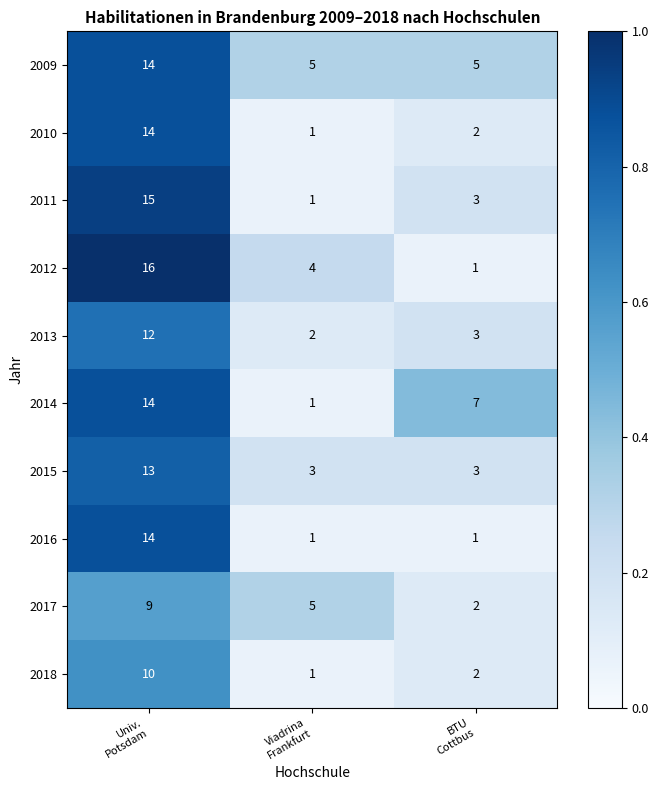

What is the sum of all 2016 values?

16